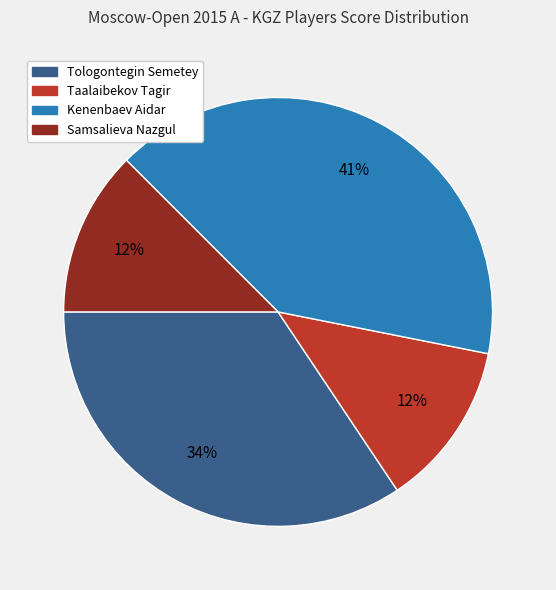

How many segments does this pie chart have?

4